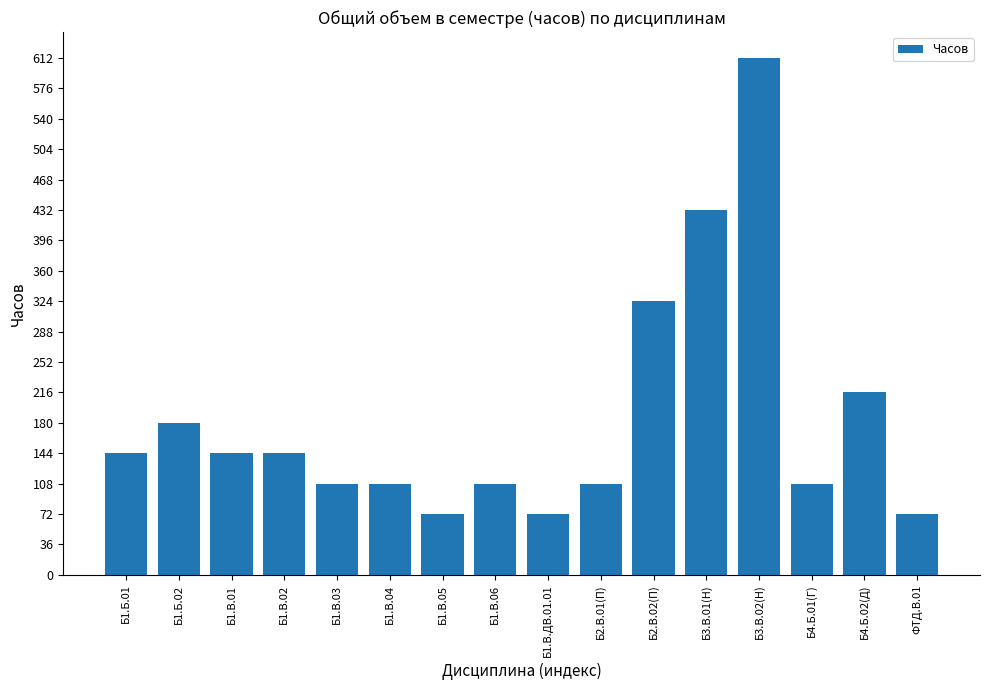

The chart shows a value of 108 at Б4.Б.01(Г). True or false?

True